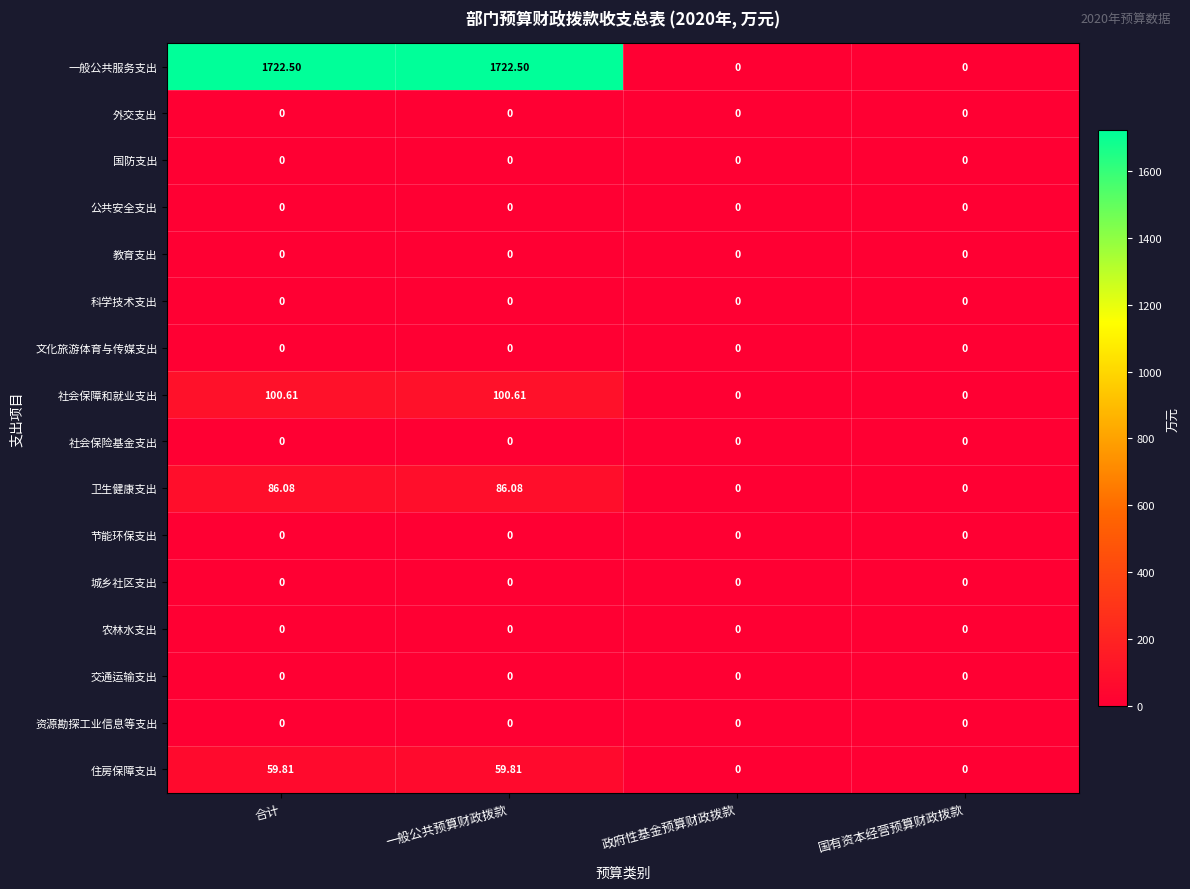

What is the greatest value displayed?

1722.5